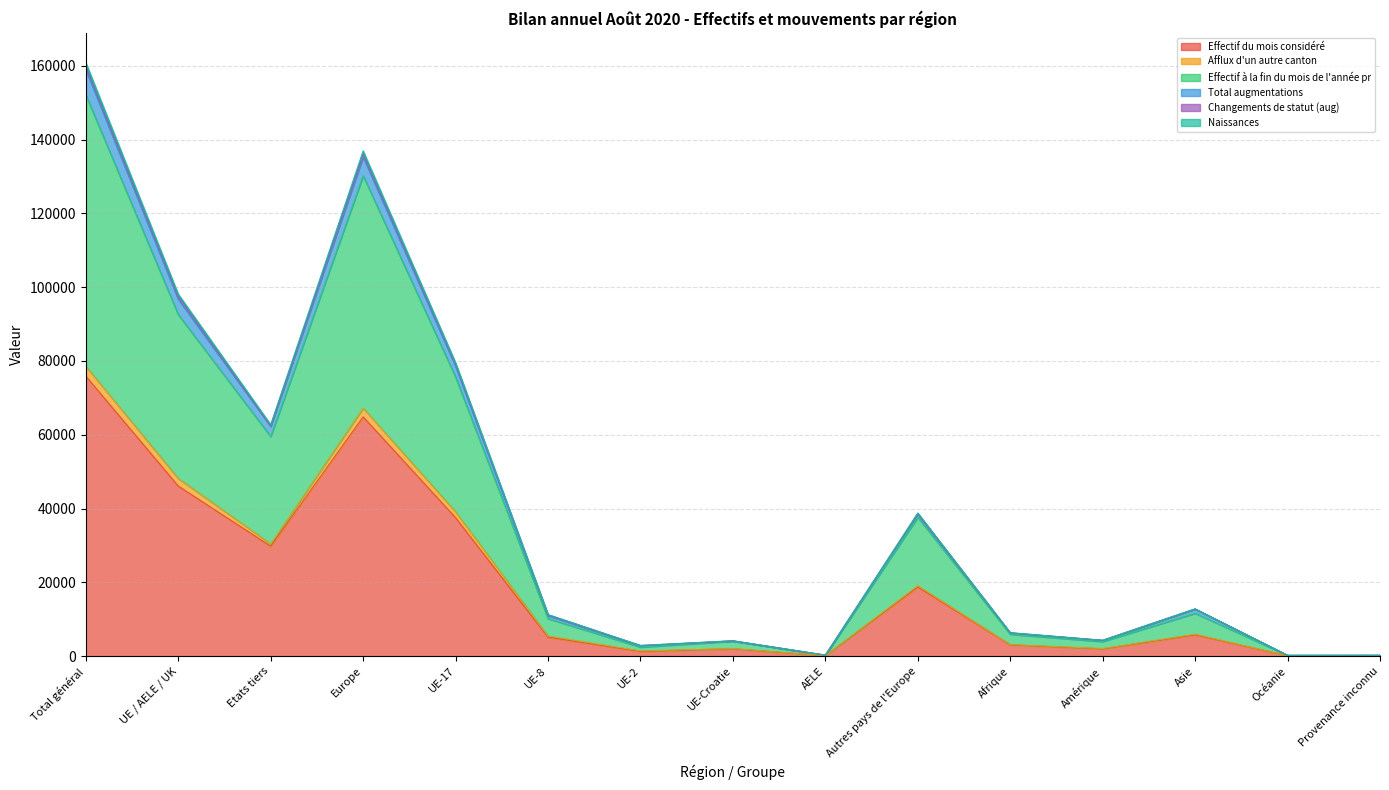

At which label does Naissances reach its minimum?

Océanie